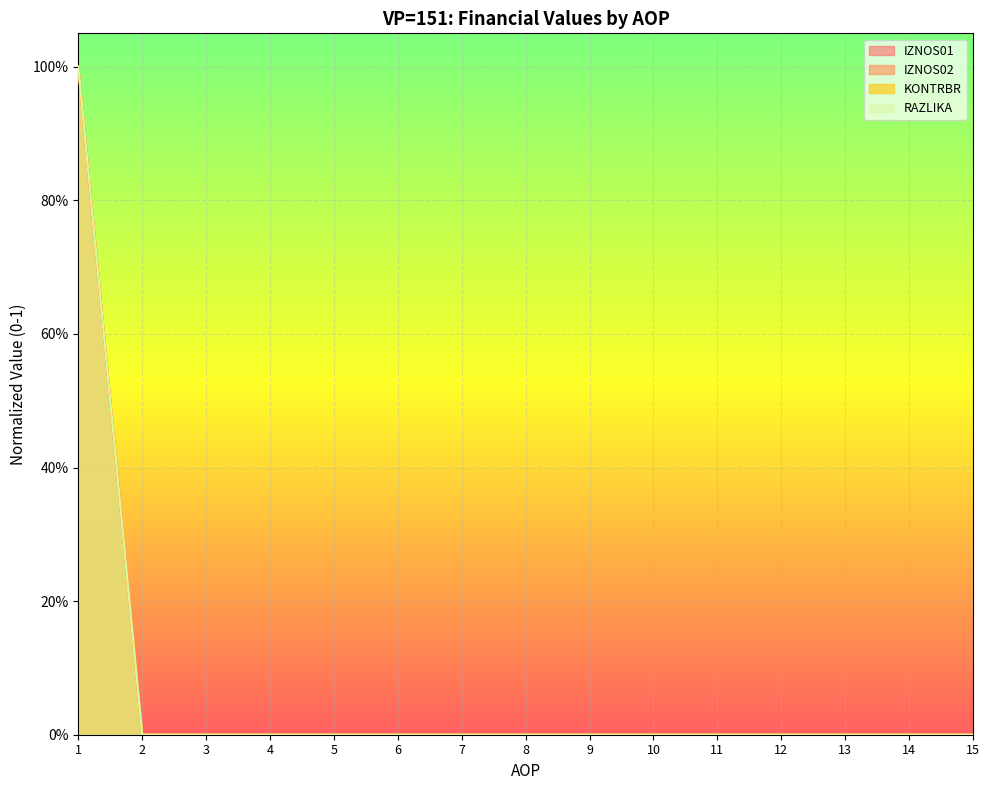

What are all the series names shown in the legend?

IZNOS01, IZNOS02, KONTRBR, RAZLIKA